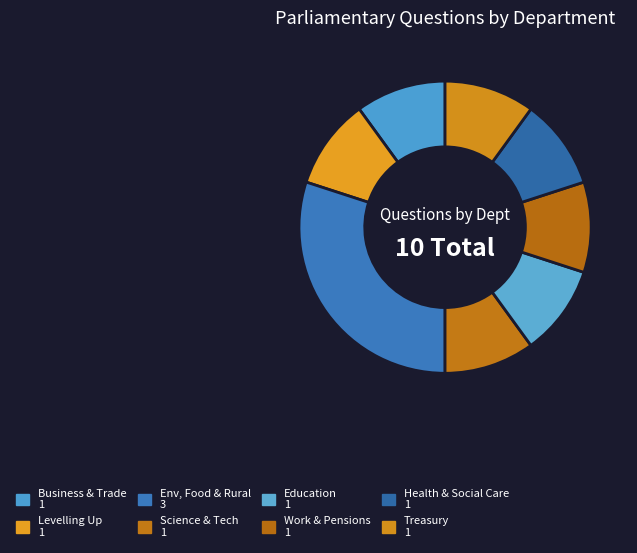

Count the number of slices in the pie.

8